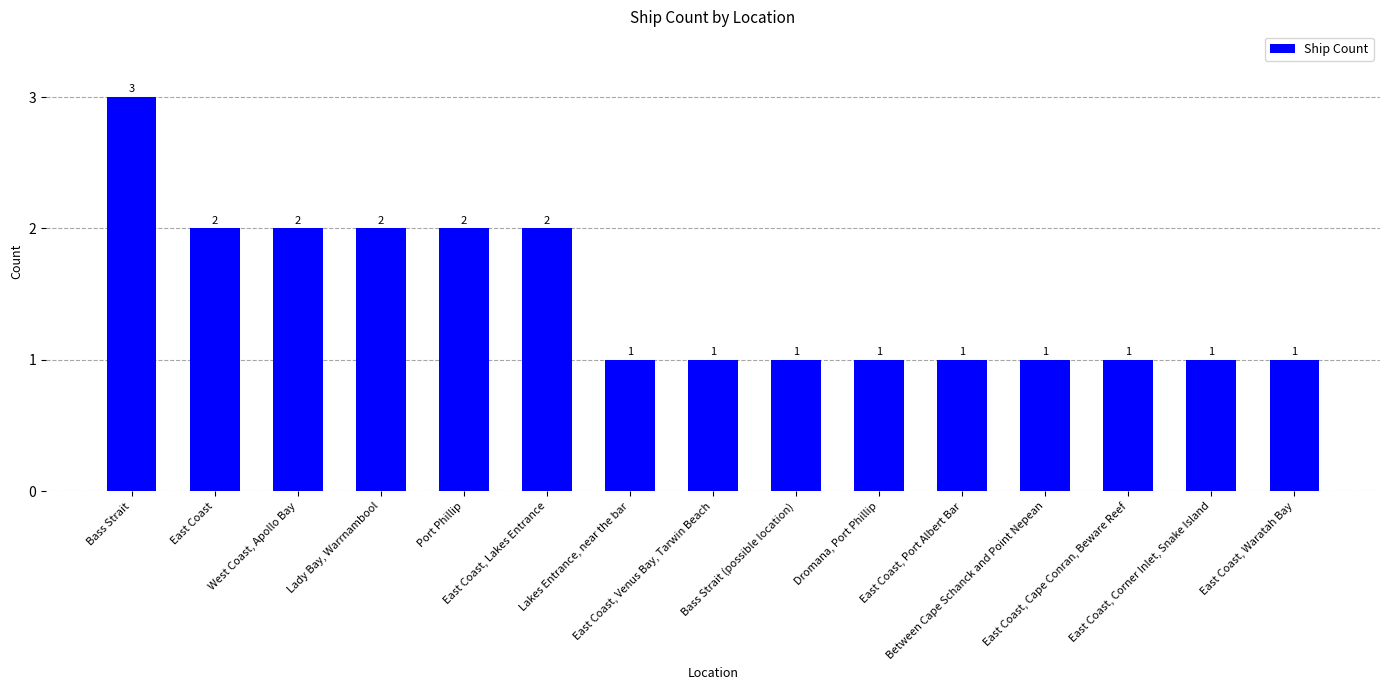

Read the value at East Coast, Cape Conran, Beware Reef.

1